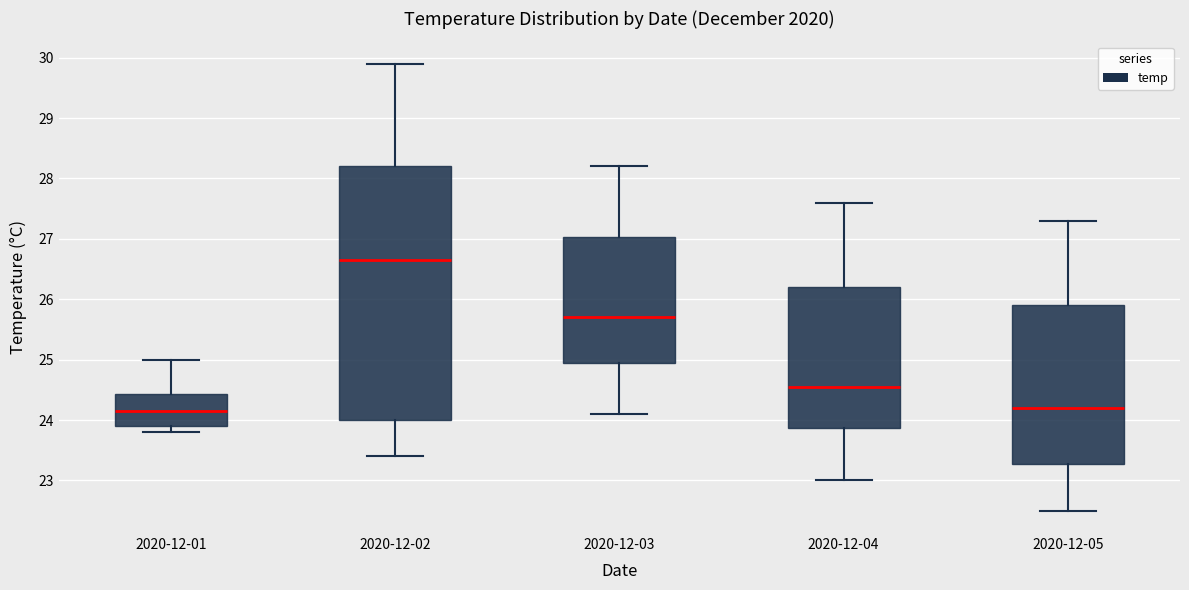

Reading left to right, read every box against the y-axis: the position of its median line, the range the box covers, and the ends of its whiskers. The values are not printed on the chart, so give them approximately, as read against the axis.

2020-12-01: median 24.2, box 23.9 to 24.4, whiskers 23.8 to 25.0
2020-12-02: median 26.7, box 24.0 to 28.2, whiskers 23.4 to 29.9
2020-12-03: median 25.7, box 25.0 to 27.0, whiskers 24.1 to 28.2
2020-12-04: median 24.6, box 23.9 to 26.2, whiskers 23.0 to 27.6
2020-12-05: median 24.2, box 23.3 to 25.9, whiskers 22.5 to 27.3